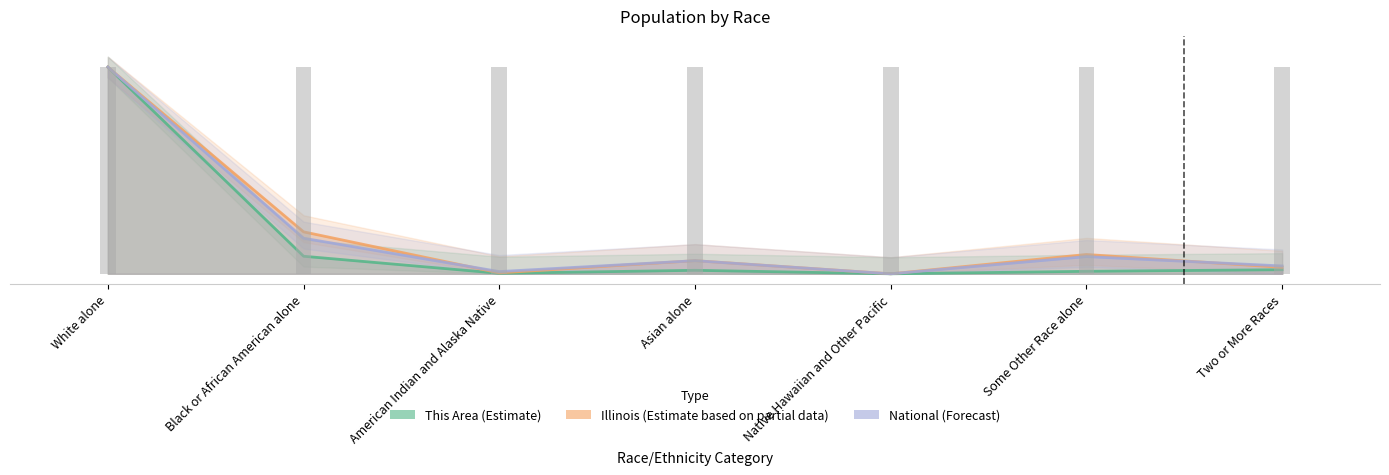

Rank the categories by This Area value from lowest to highest.

Native Hawaiian and Other Pacific, American Indian and Alaska Native, Some Other Race alone, Asian alone, Two or More Races, Black or African American alone, White alone